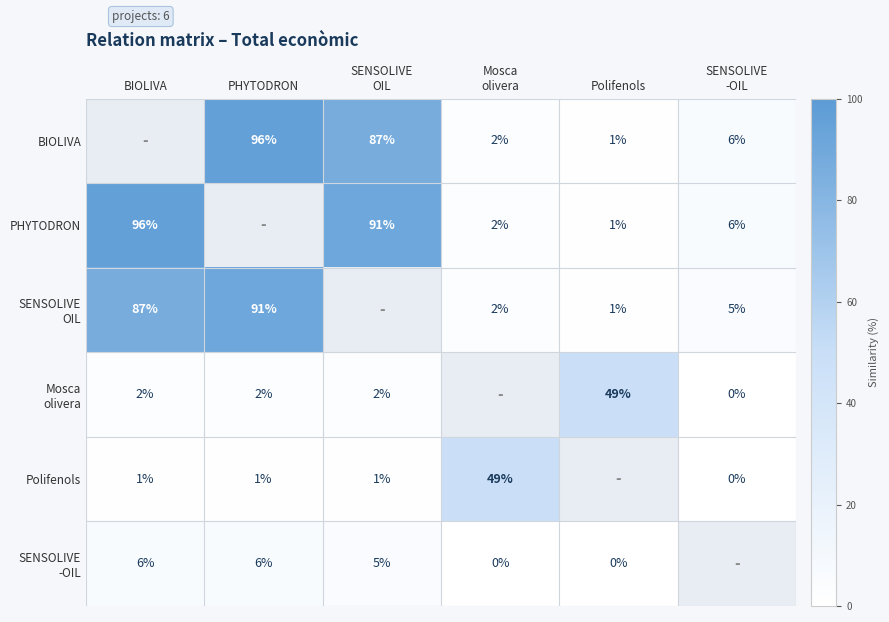

What is the difference between the highest and lowest values at PHYTODRON?

95.0